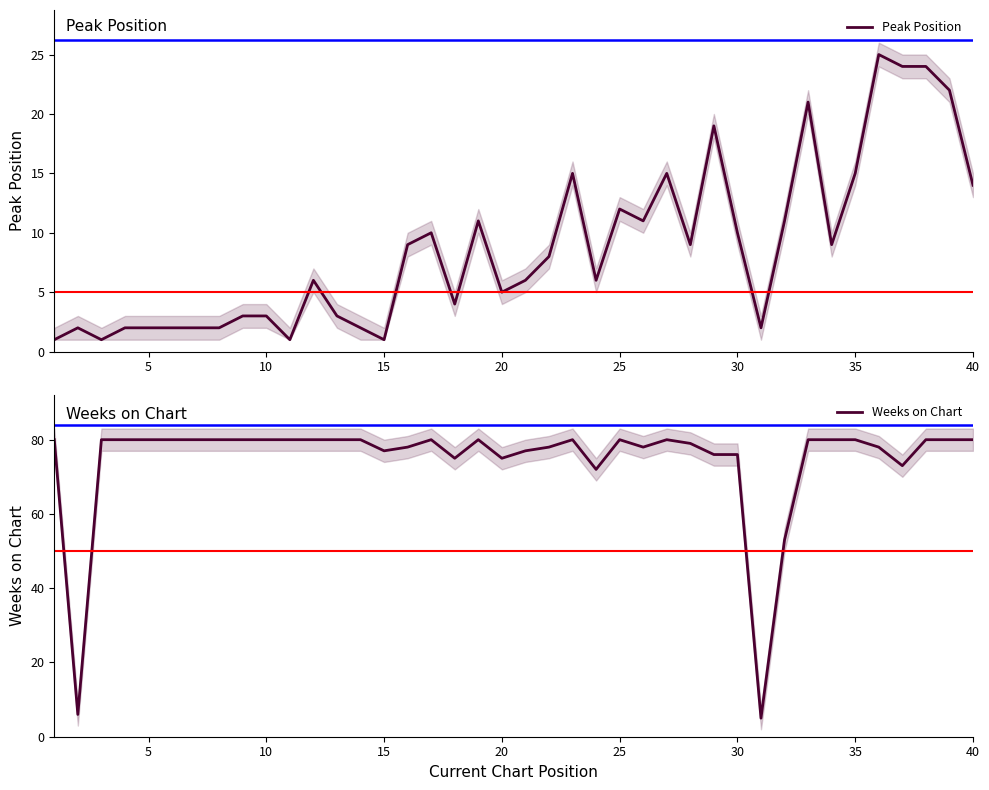

True or false: Weeks on Chart and Peak Position cross at least once.

False